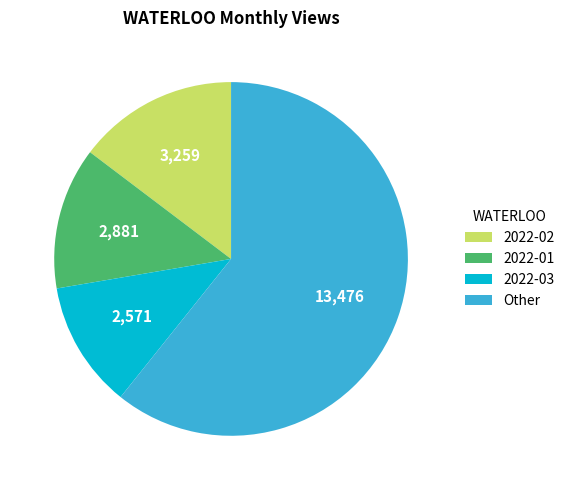

The Other slice represents 52% of the pie. True or false?

False